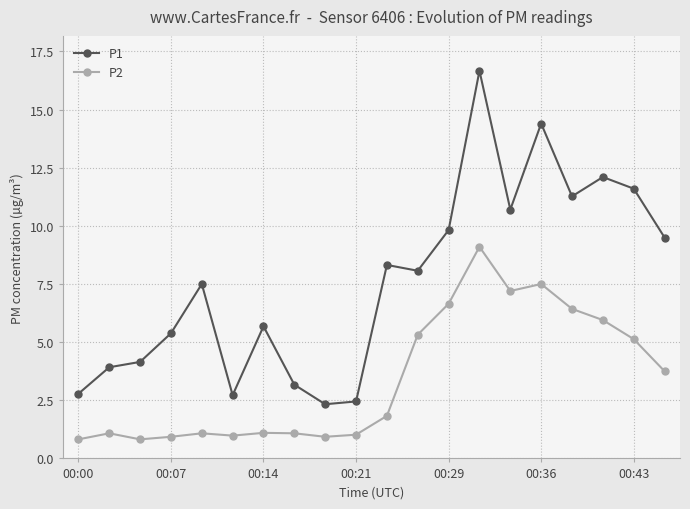

True or false: P1 and P2 intersect in this chart.

False